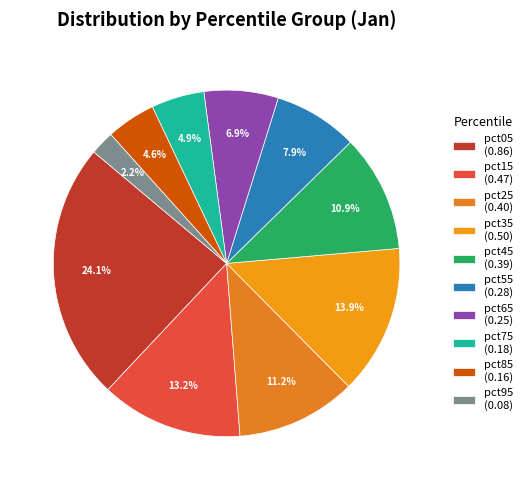

Does any single category account for the majority?

No